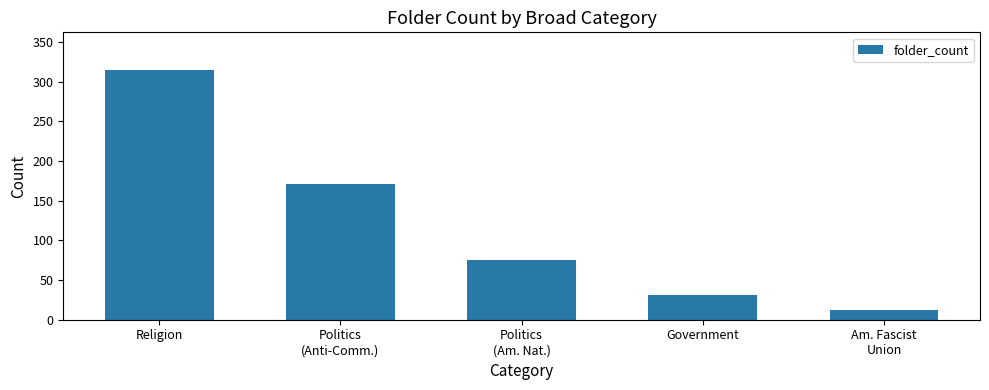

Between Religion and Am. Fascist
Union, which is larger?

Religion